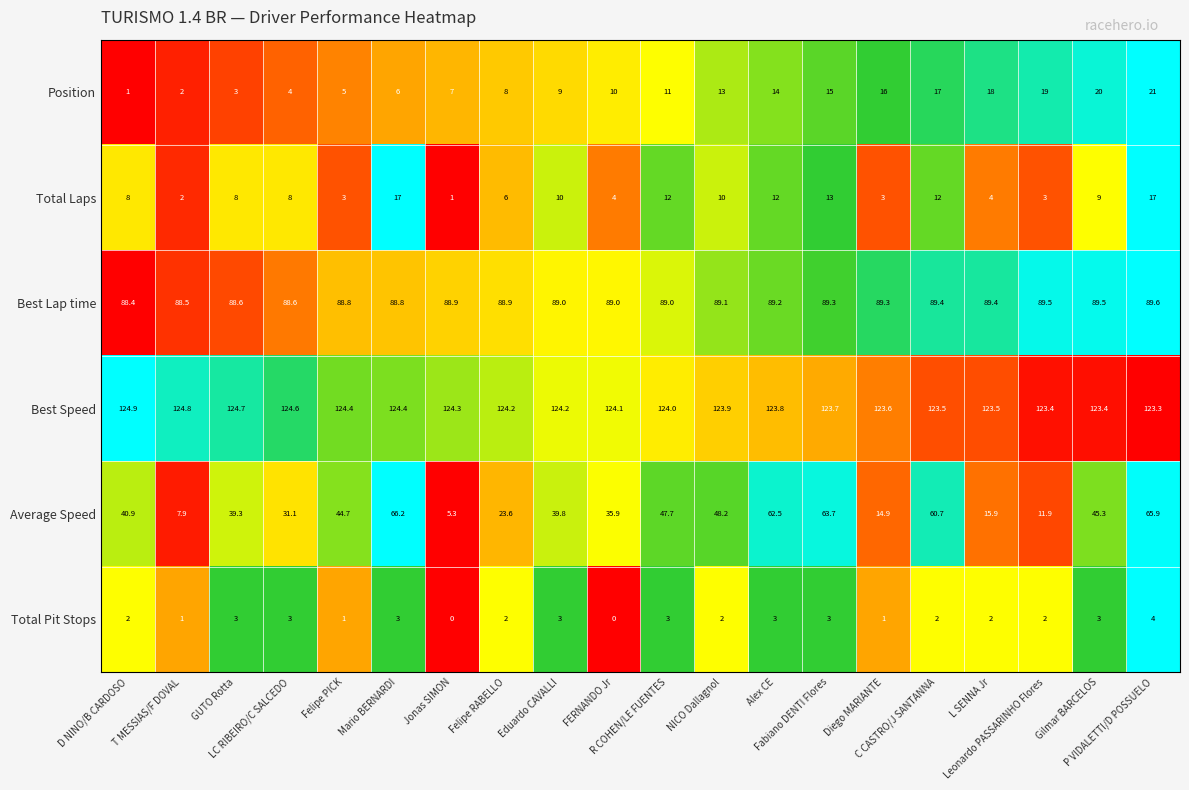

Which series has the largest range (max minus min)?

Average Speed